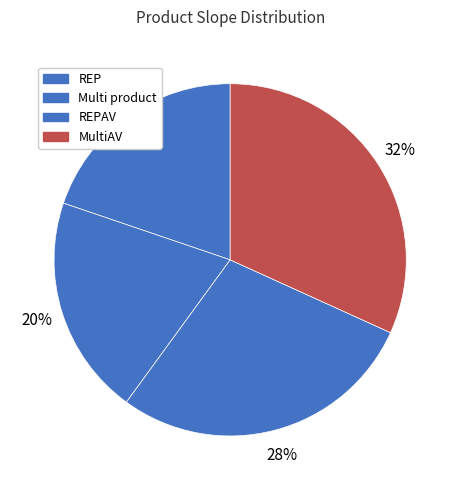

To the nearest percent, what portion does MultiAV represent?

32%